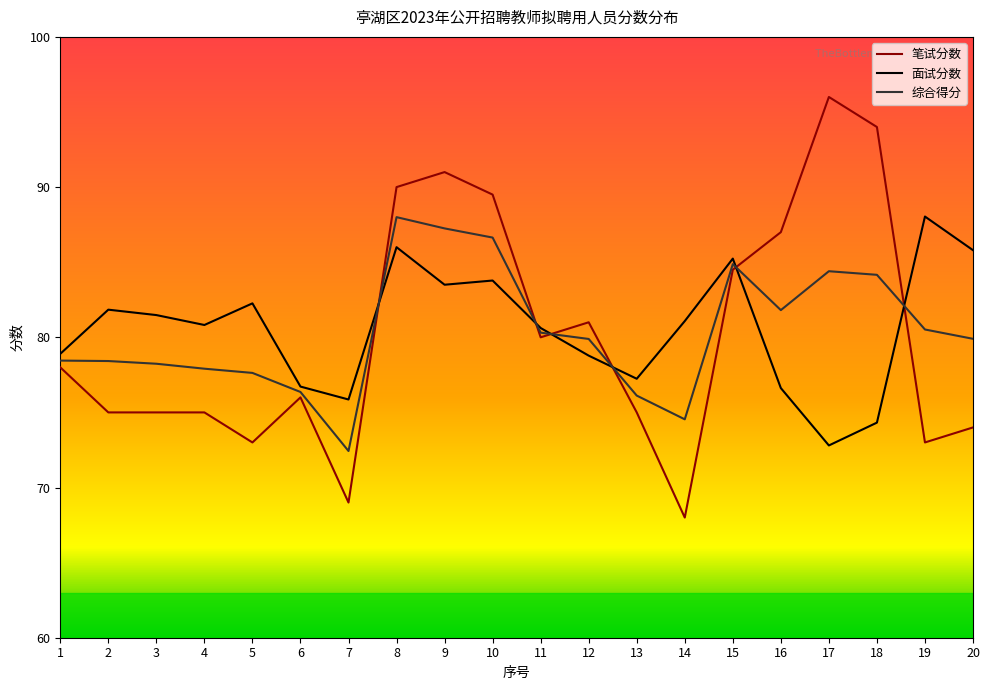

Count the number of data series in this chart.

3